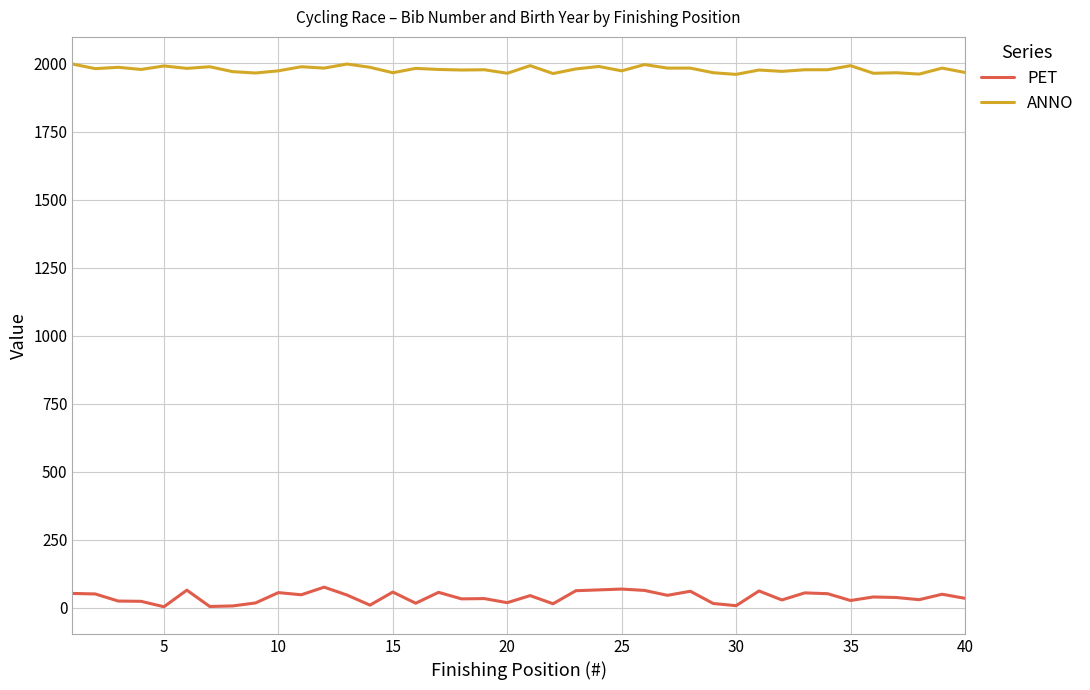

What is the minimum value for ANNO?

1960